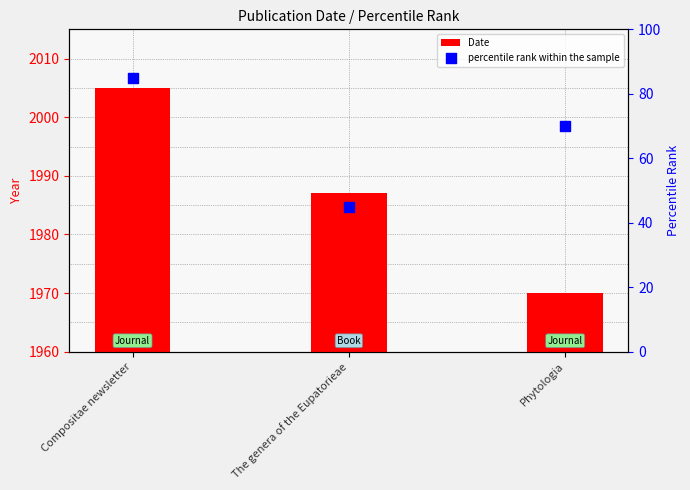

Is the value of percentile rank within the sample at The genera of the Eupatorieae greater than the value of Date at Compositae newsletter?

No